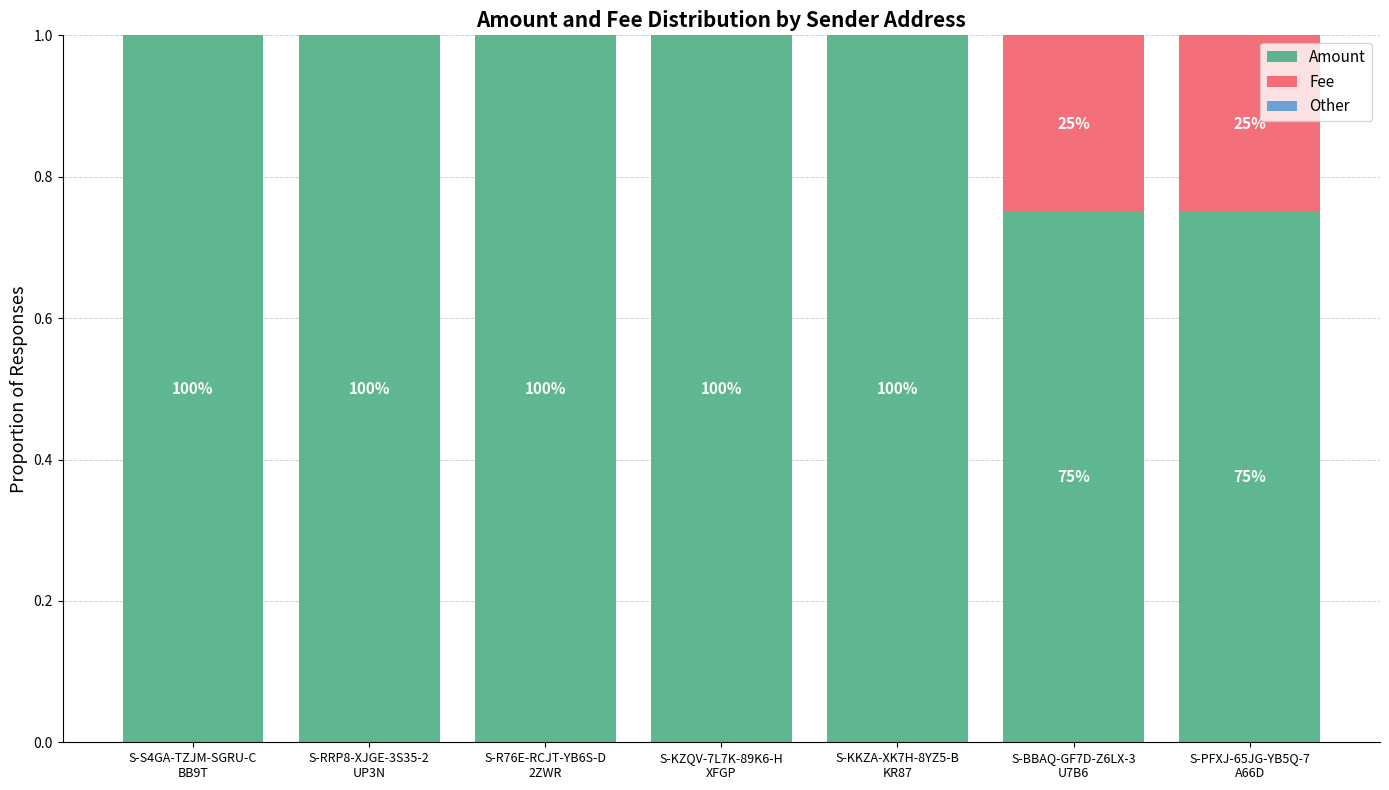

What is the label of the 5th bar from the right?

S-R76E-RCJT-YB6S-D
2ZWR